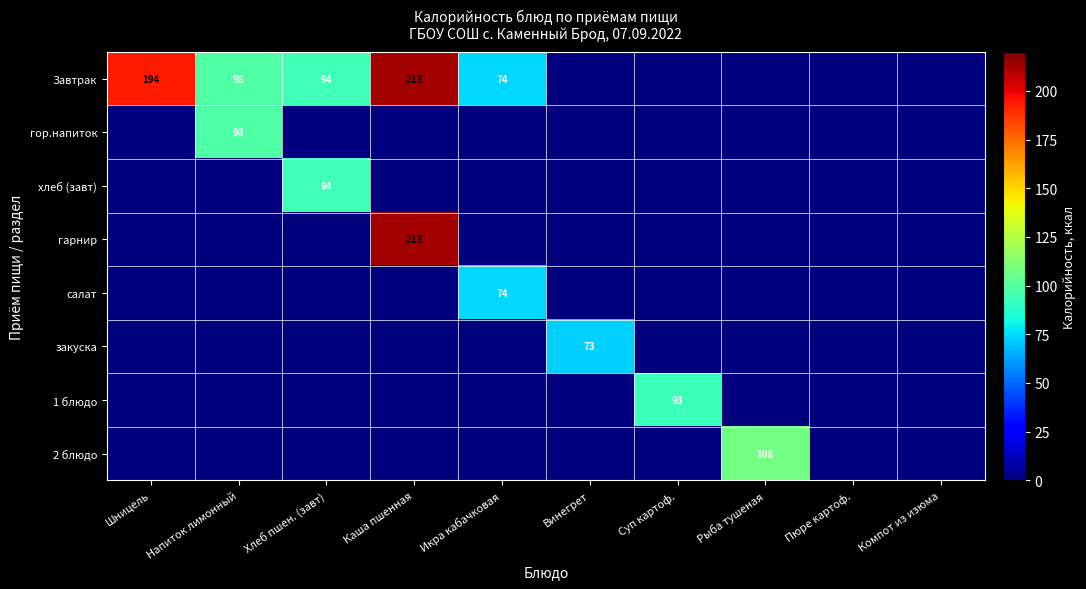

The Завтрак series shows 213 at Каша пшенная. True or false?

True